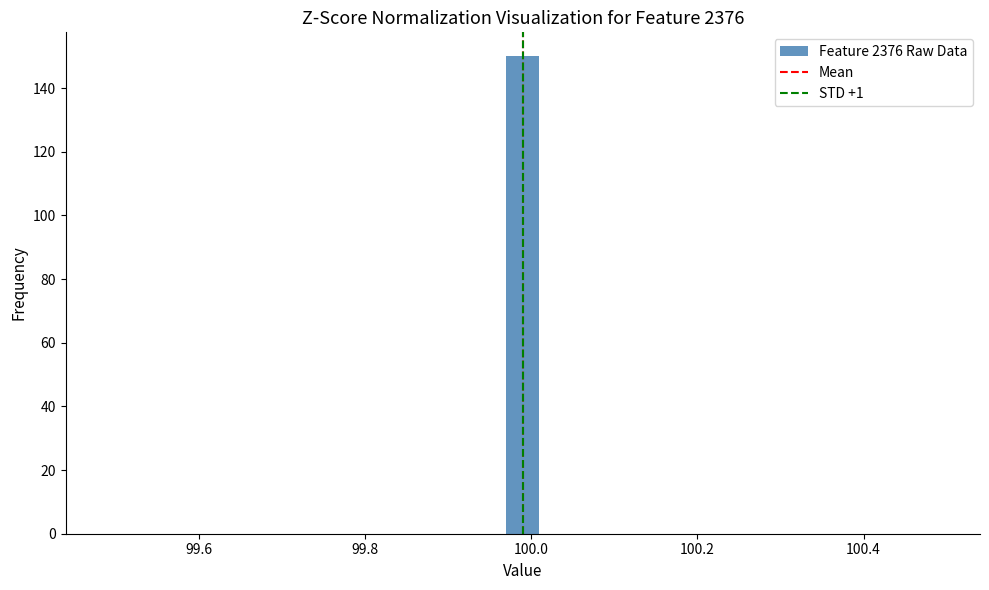

Around what value on the x-axis is the tallest bar? Give the approximate position of its centre, as read against the axis.

100.00